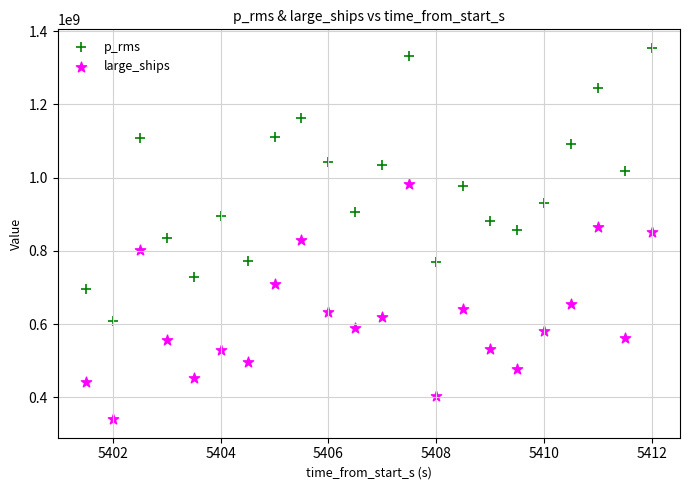

Which series reaches the maximum Y coordinate?

p_rms